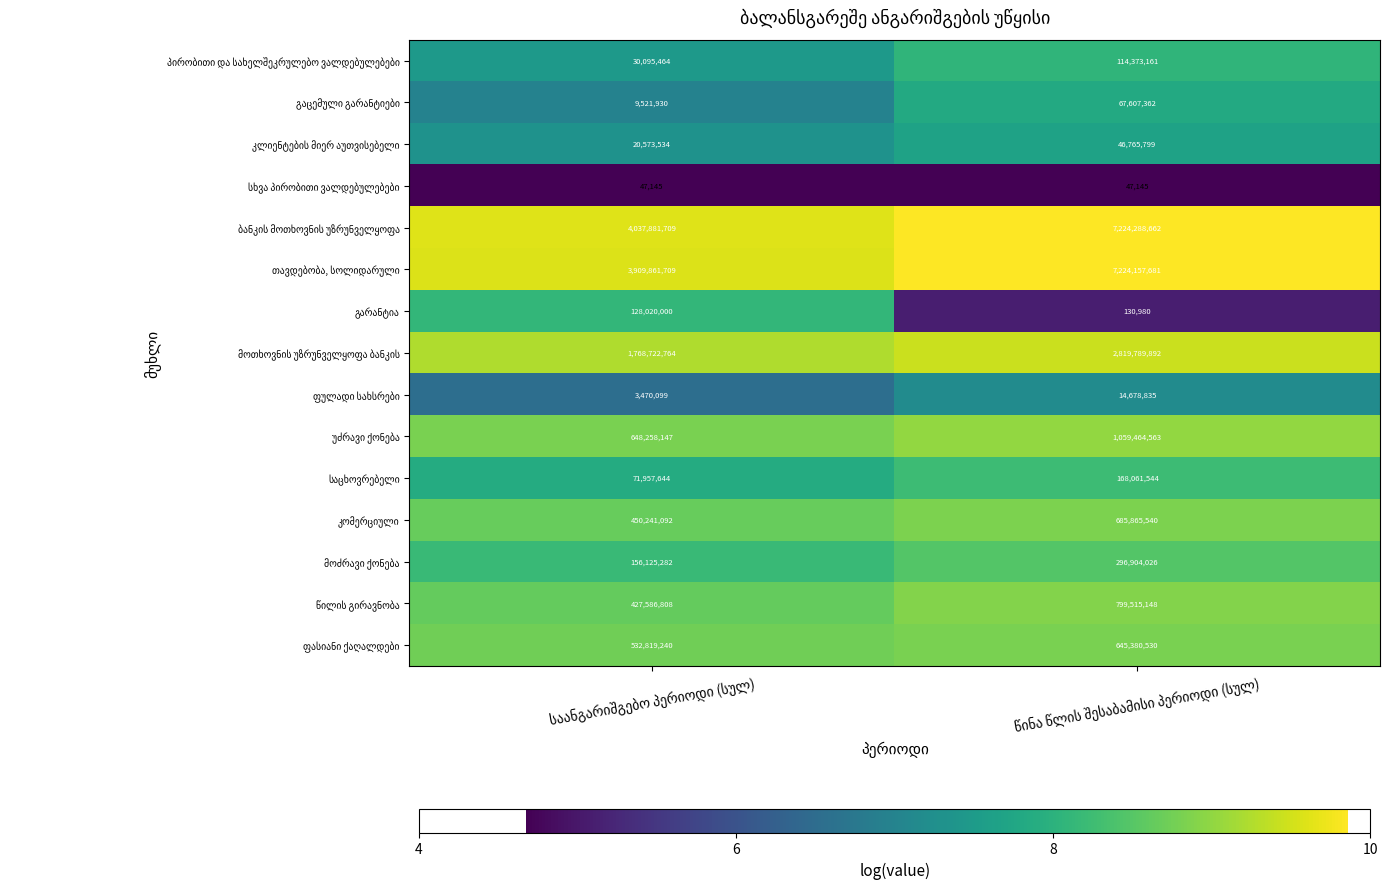

What is the minimum value shown in the chart?

47145